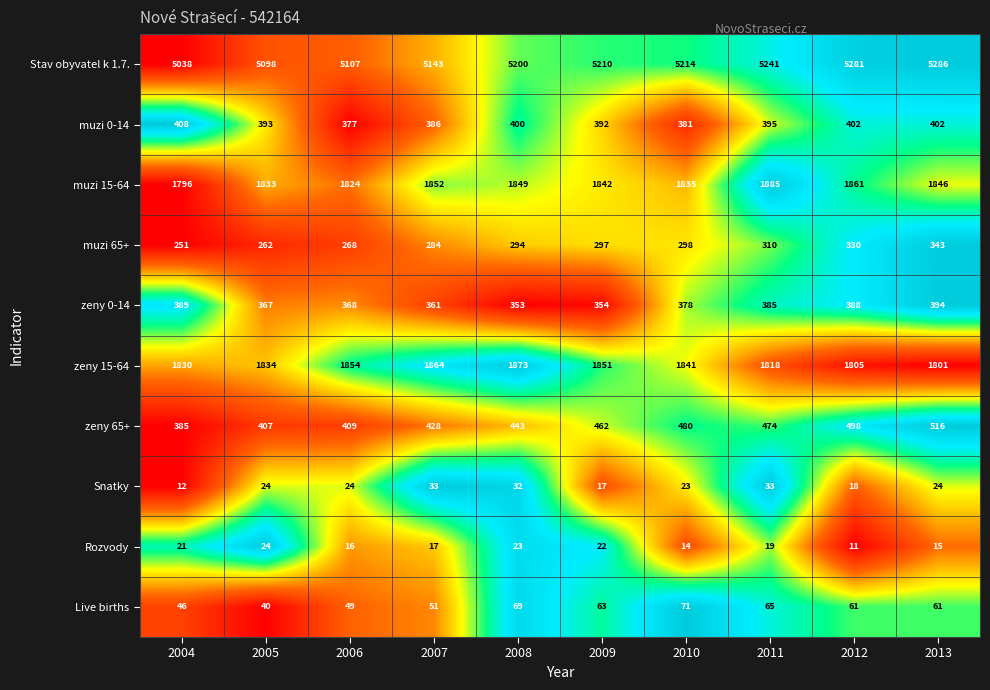

What is the sum of the muzi 65+ values at 2007 and 2011?

594